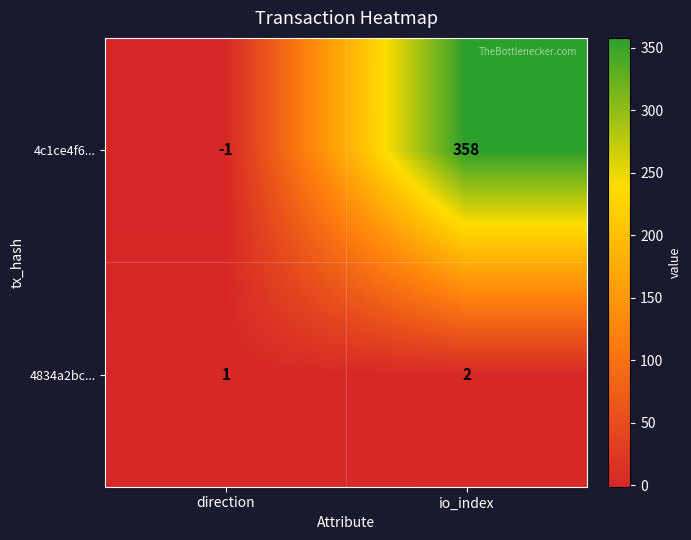

Reading left to right, what are all the values shown in this chart?

4c1ce4f6...: direction=-1	io_index=358
4834a2bc...: direction=1	io_index=2